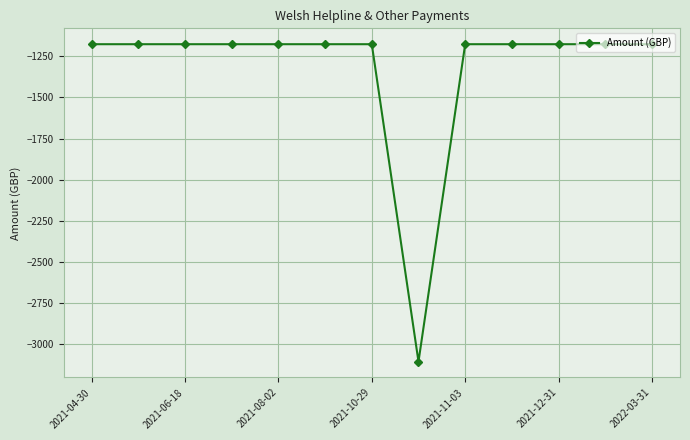

What is the value of the 2nd point from the left?

-1176.0